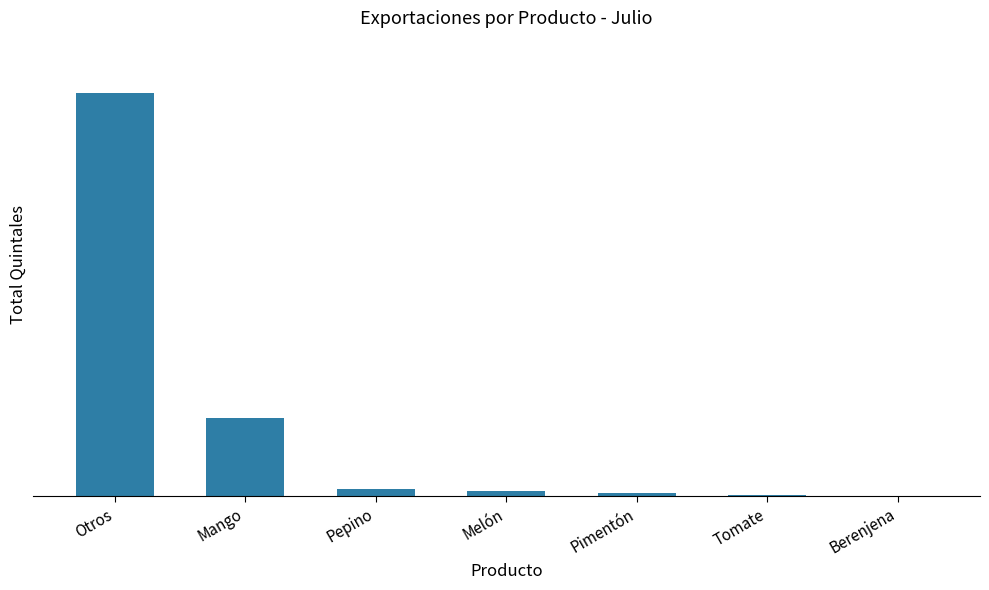

The chart shows a value of 4.2 at Pepino. True or false?

False